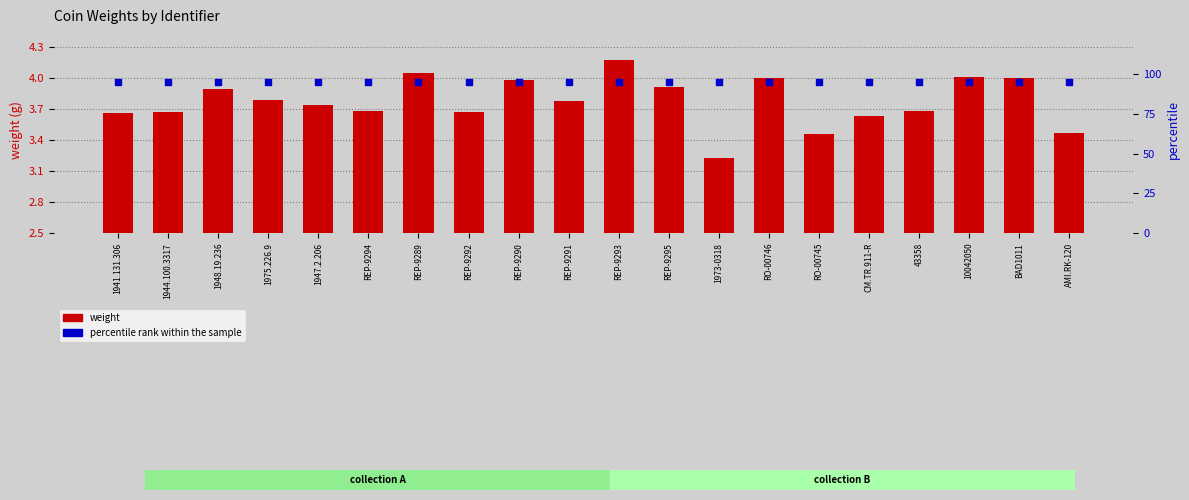

Which series reaches the maximum Y coordinate?

percentile rank within the sample